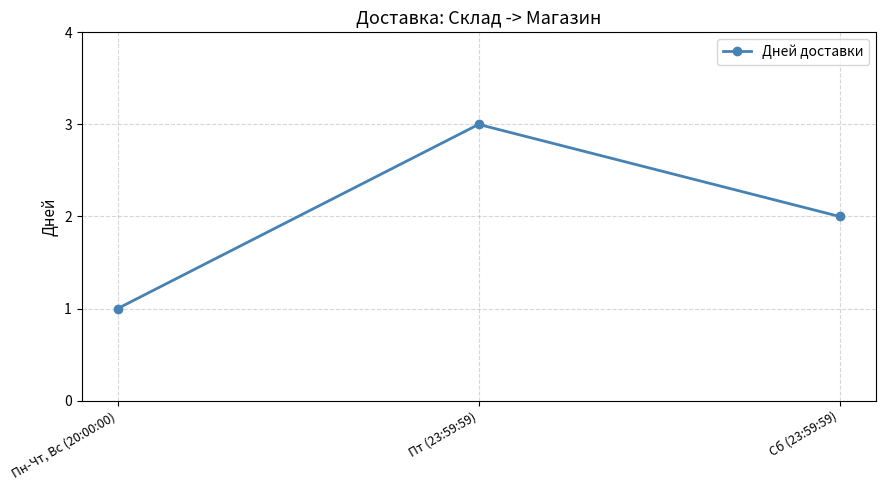

Approximately how many times larger is the value at Сб (23:59:59) compared to Пт (23:59:59)?

0.7